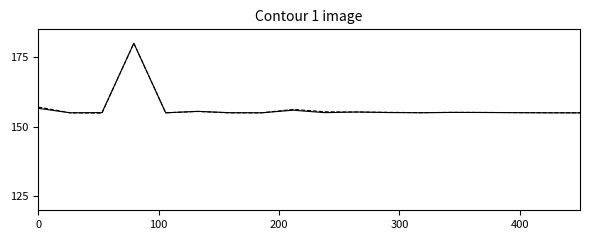

What is the maximum value shown in the chart?

180.0